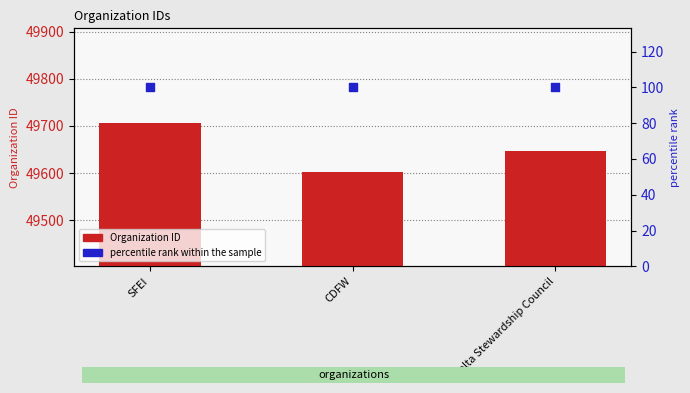

What are all the series names shown in the legend?

Organization ID, percentile rank within the sample